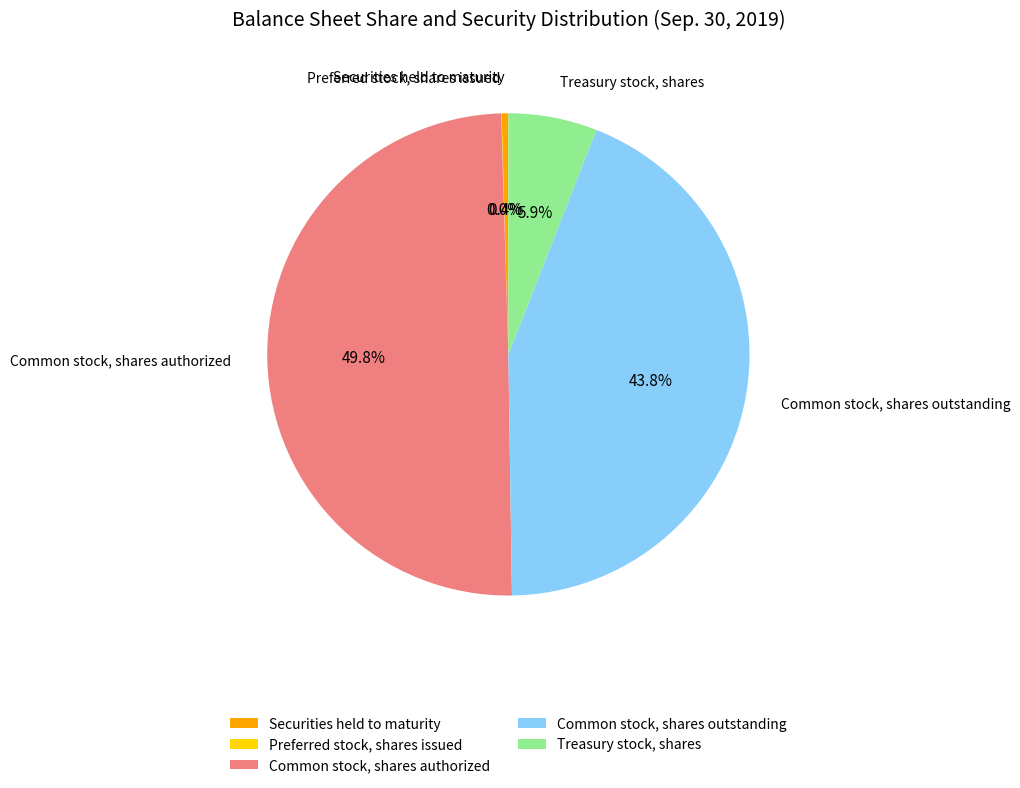

To the nearest percent, what percentage of the pie is Common stock, shares outstanding?

44%